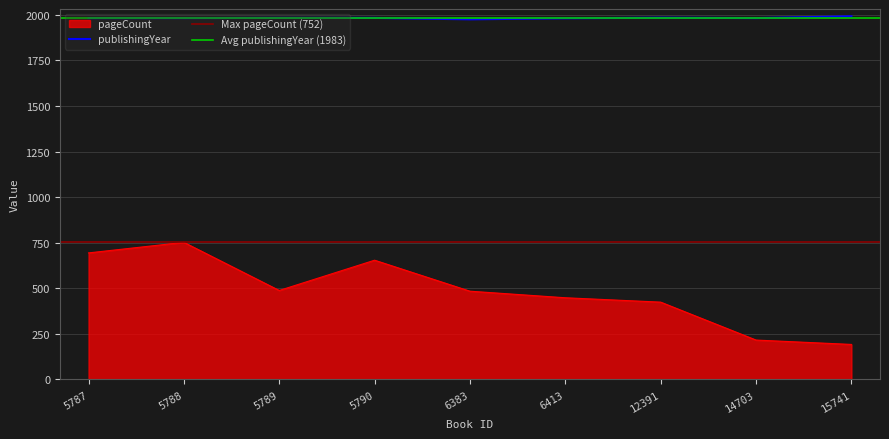

Which label corresponds to the smallest value in the chart?

15741